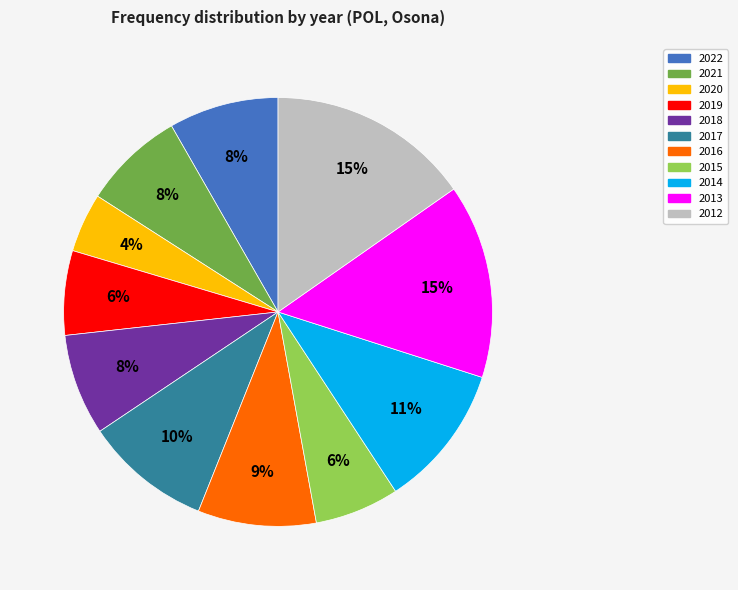

Does 2017 account for over 50% of the chart?

No